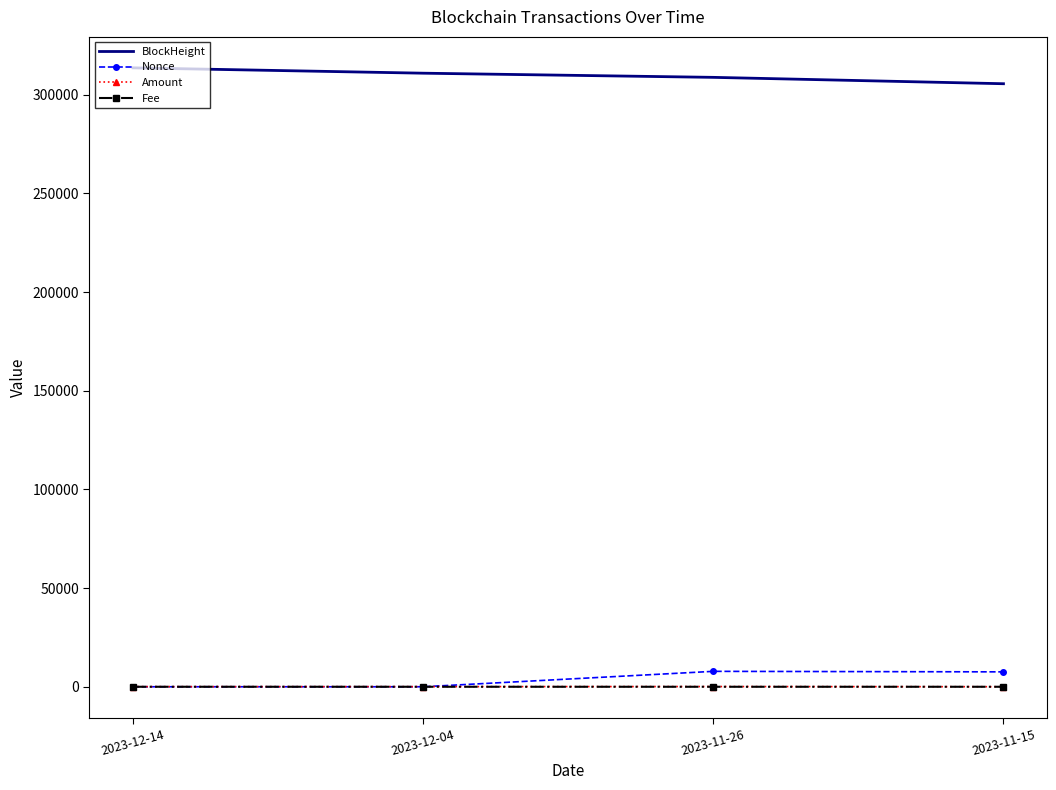

Between which two adjacent categories do Nonce and Amount first intersect?

2023-12-04 and 2023-11-26